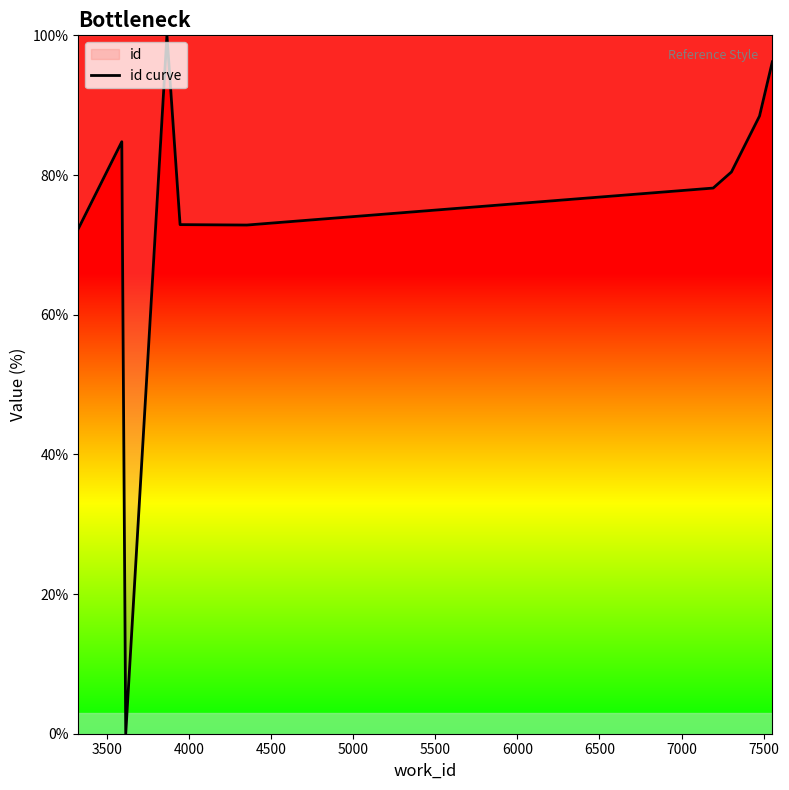

What is the greatest value displayed?

100.0